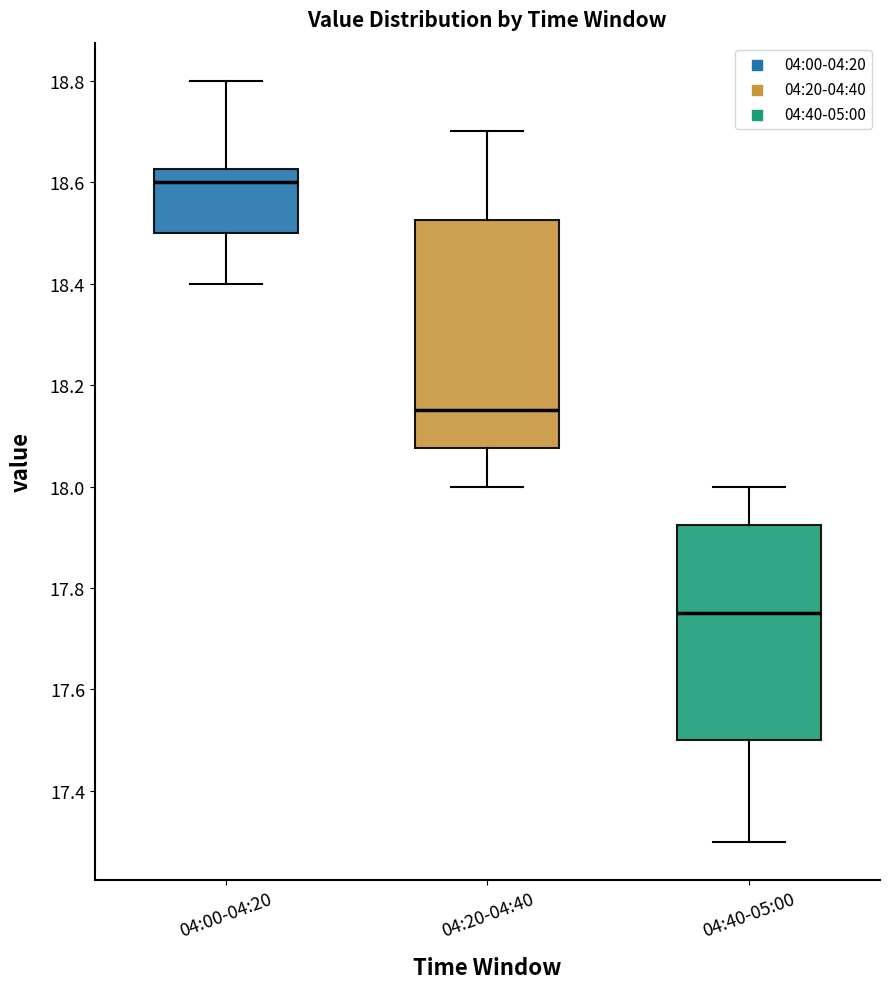

Where is the upper edge of the box for 04:00-04:20 on the y-axis? The values are not printed on the chart, so give them approximately, as read against the axis.

18.62